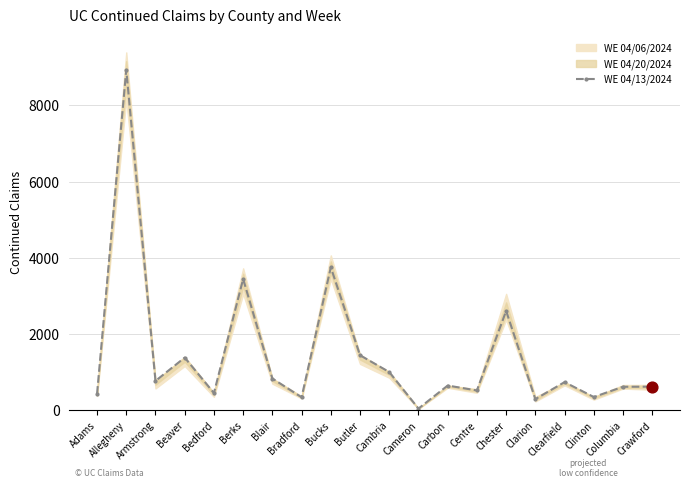

Which has a higher value, Beaver or Blair?

Beaver